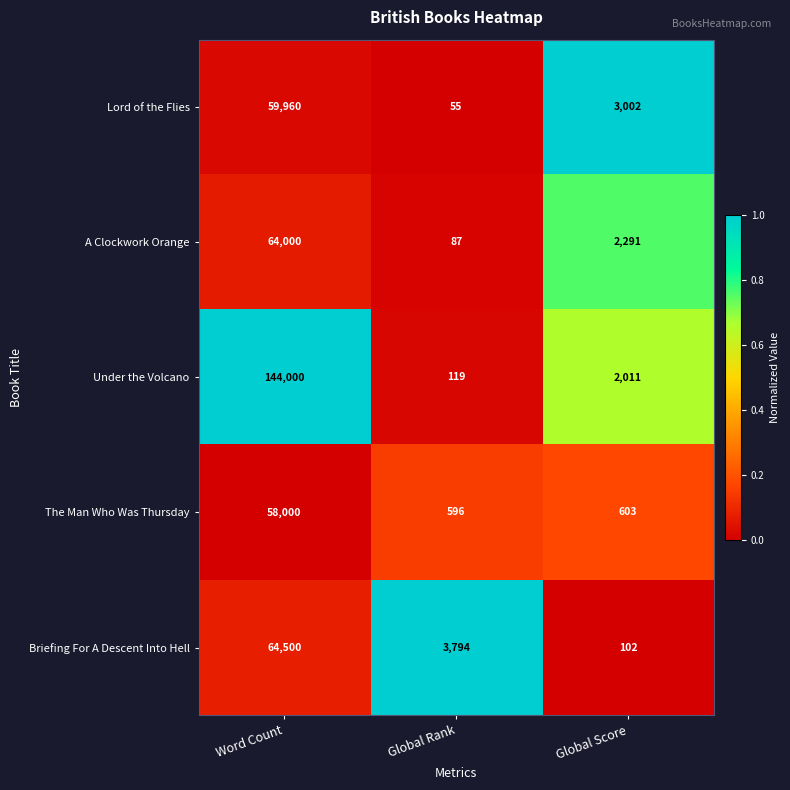

Which category has the highest value across all series?

Word Count